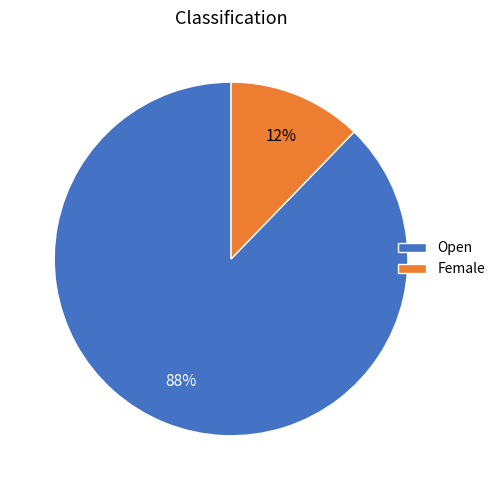

To the nearest percent, what is the difference between the Female and Open slice percentages?

76%